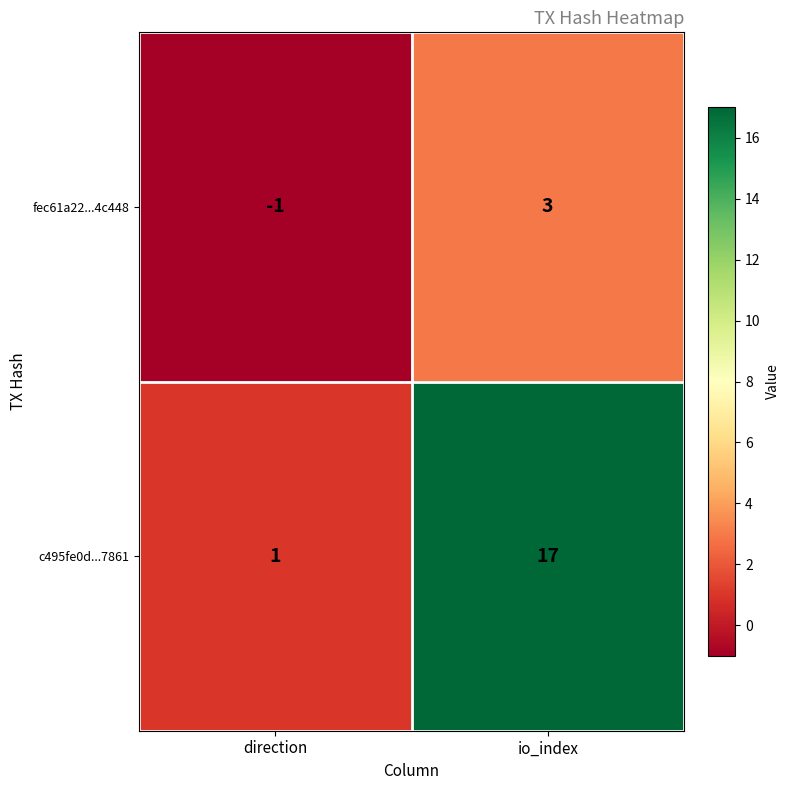

The value of fec61a22...4c448 at direction is -1. True or false?

True